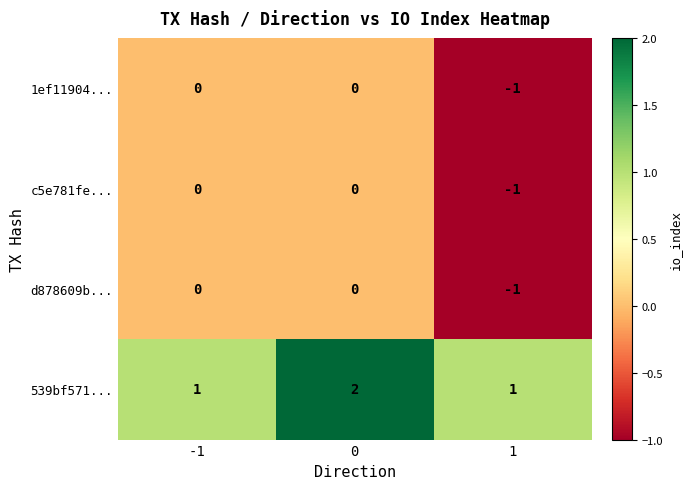

What is the total value across all series at 1?

-2